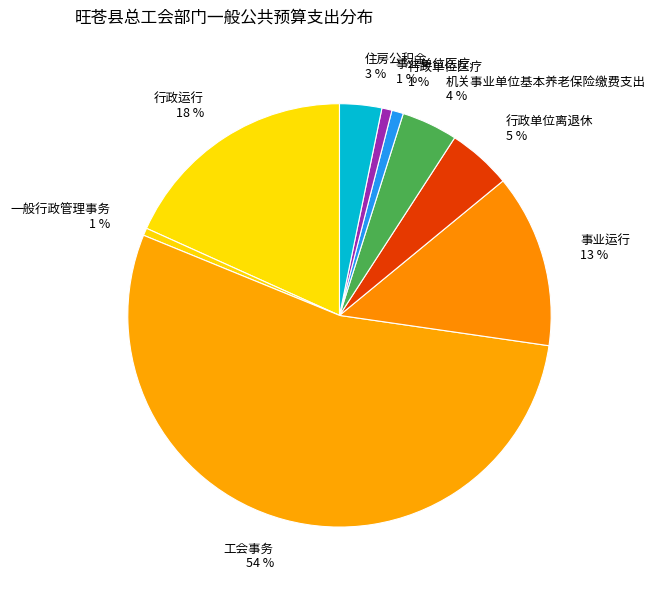

Which slice is the largest?

工会事务